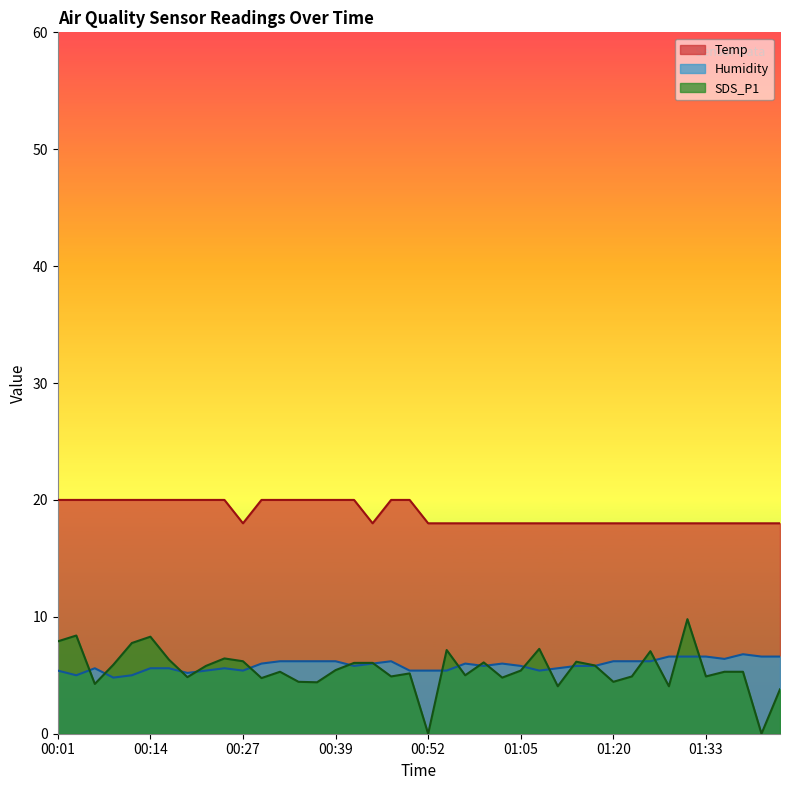

At which label is Temp closest to 18?

00:27